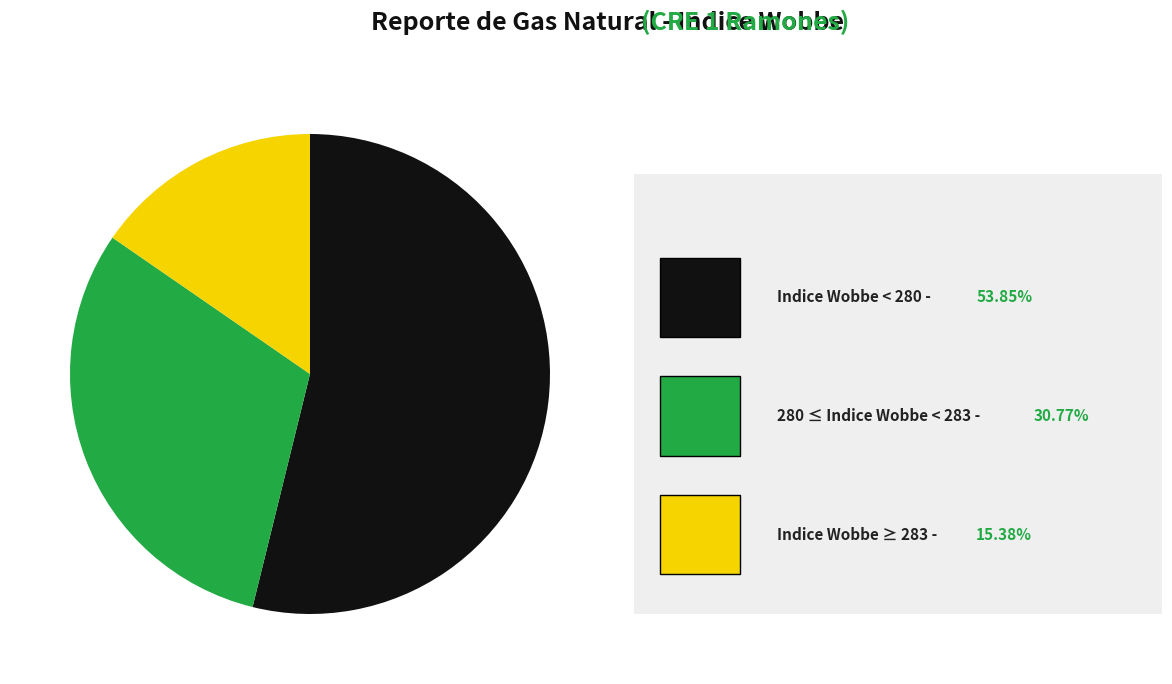

Does any single category account for the majority?

Yes